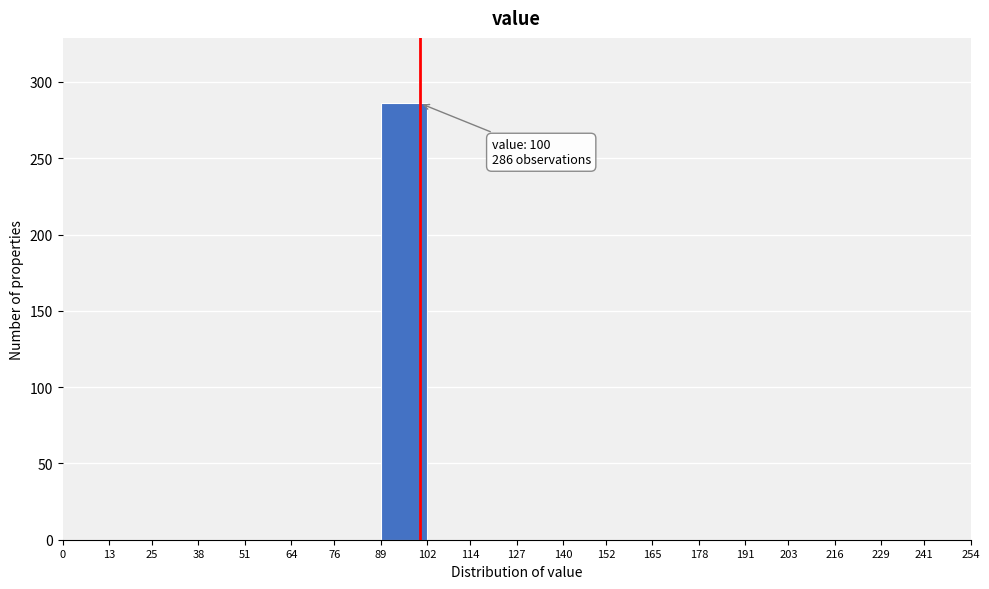

Over which range of the x-axis is the bar tallest?

89 to 102